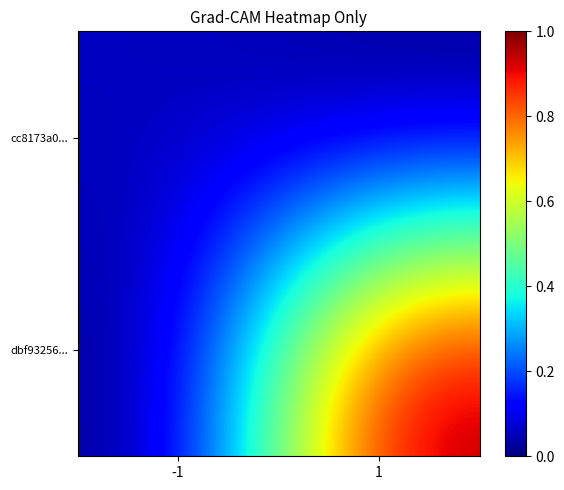

Reading right to left, list all the values displayed in this chart.

cc8173a0...: 1=0.0	-1=0.1
dbf93256...: 1=1.0	-1=0.0